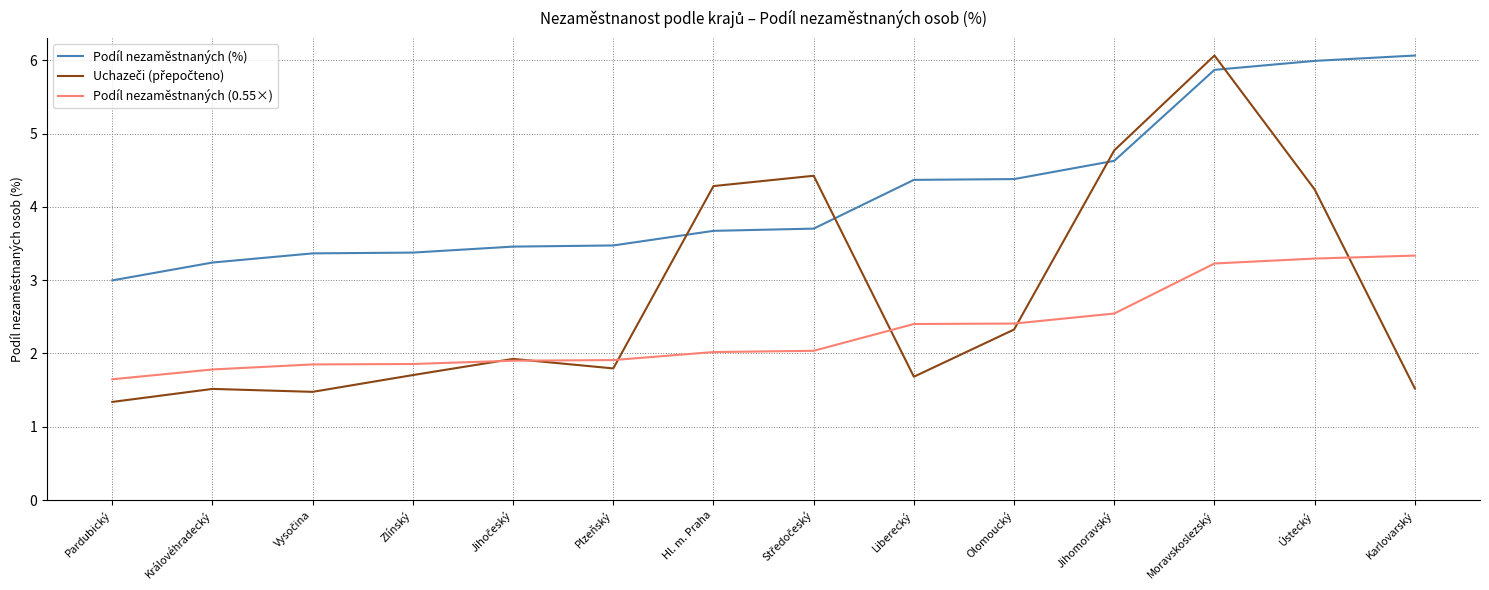

What is the approximate value of Podíl nezaměstnaných (%) at Karlovarský?

6.1